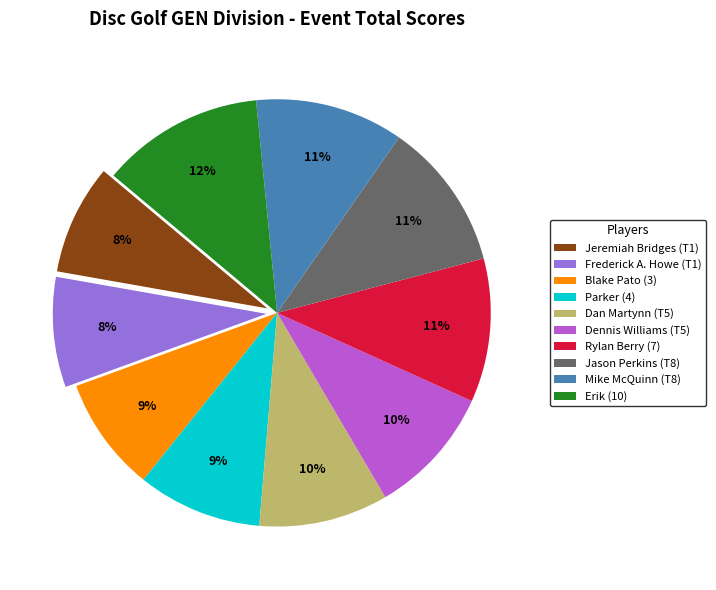

Is Dennis Williams (T5) the majority of the pie?

No